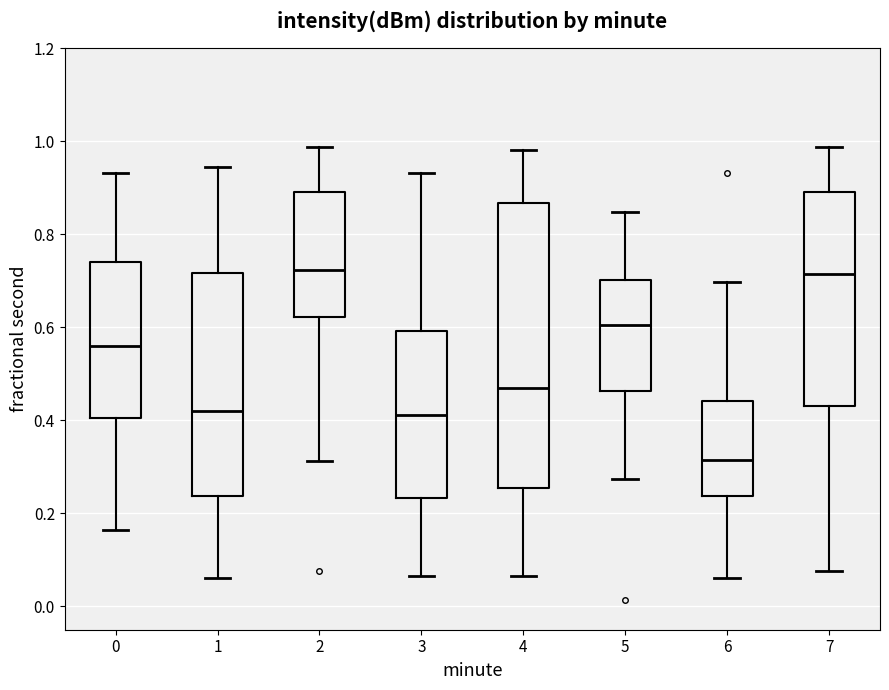

Where does the median line of the box at x = 1 sit on the y-axis? The values are not printed on the chart, so give them approximately, as read against the axis.

0.42